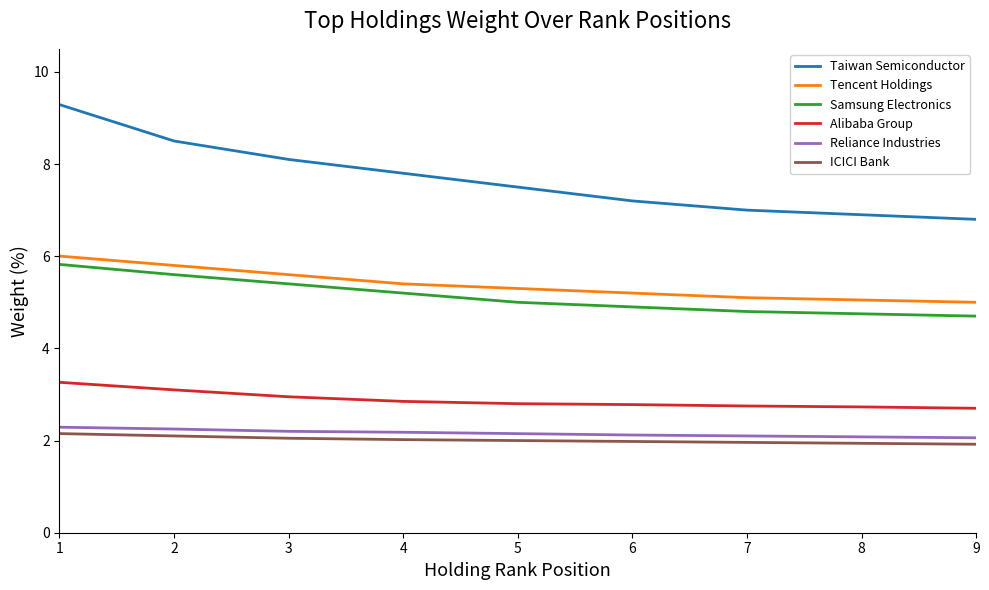

True or false: Taiwan Semiconductor has a value of 12.1 at 2.

False